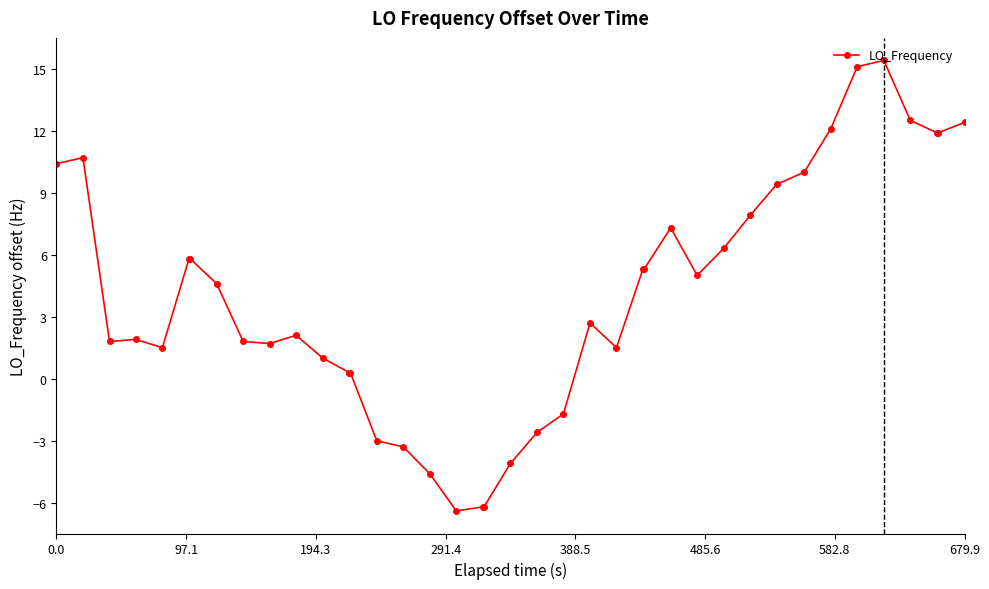

True or false: the data has more than 1 interior local peaks.

True